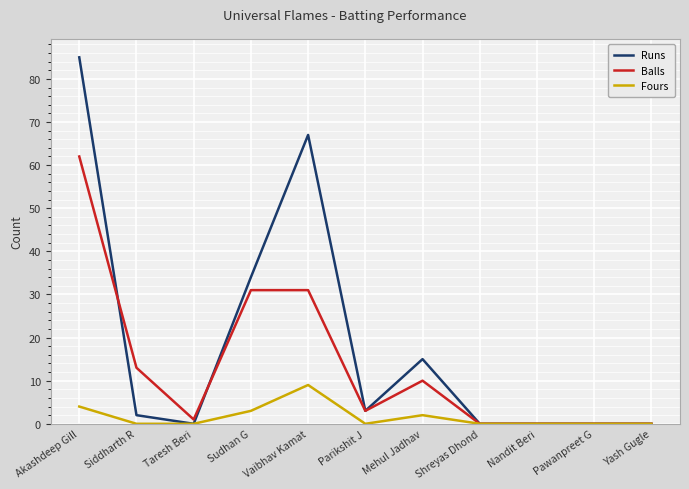

Reading right to left, what are all the values shown in this chart?

Runs: 0	0	0	0	15	3	67	34	0	2	85
Balls: 0	0	0	0	10	3	31	31	1	13	62
Fours: 0	0	0	0	2	0	9	3	0	0	4